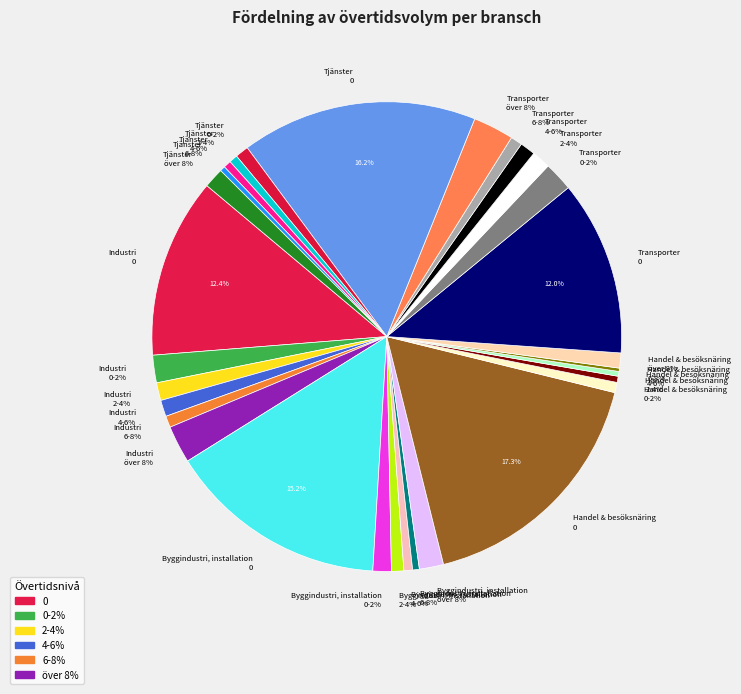

Rank the series at Transporter from lowest to highest value.

6-8%, 4-6%, 2-4%, 0-2%, över 8%, 0